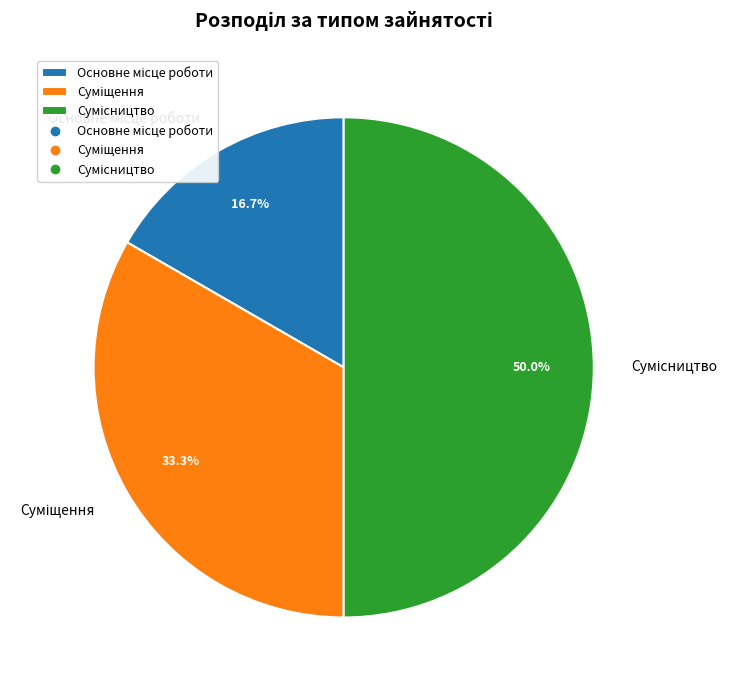

Which slice is the smallest?

Основне місце роботи